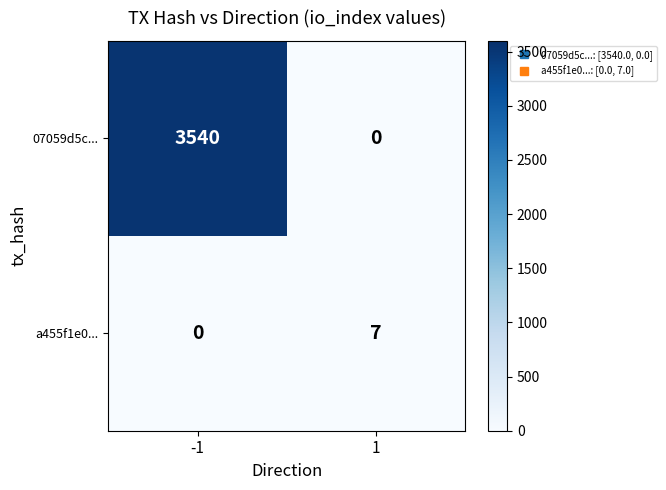

Reading right to left, what are all the values shown in this chart?

07059d5c...: 1=0	-1=3540
a455f1e0...: 1=7	-1=0